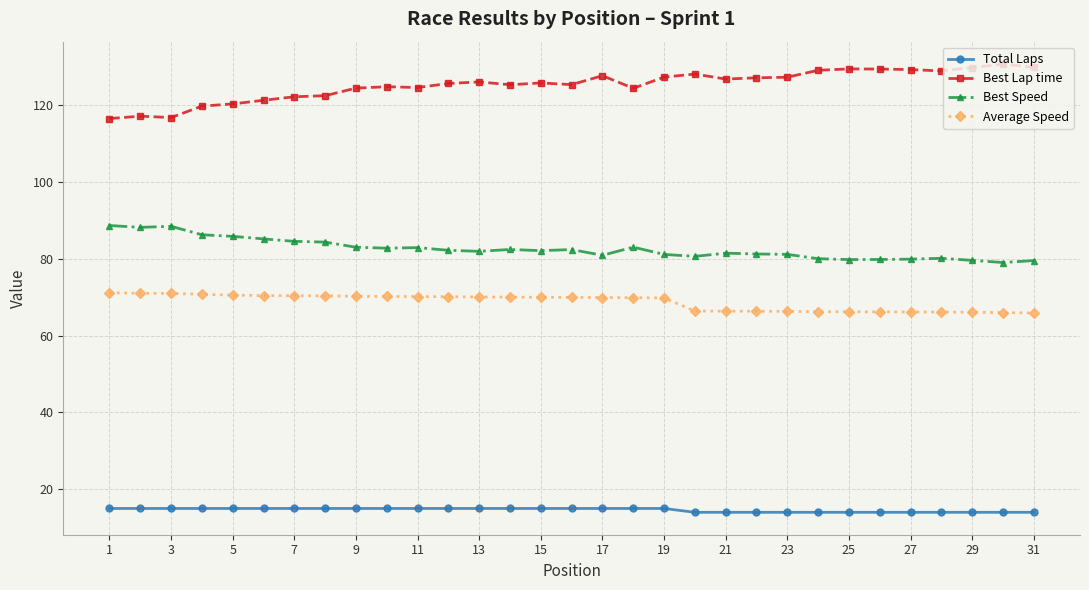

What is the sum of all Total Laps values?

453.0